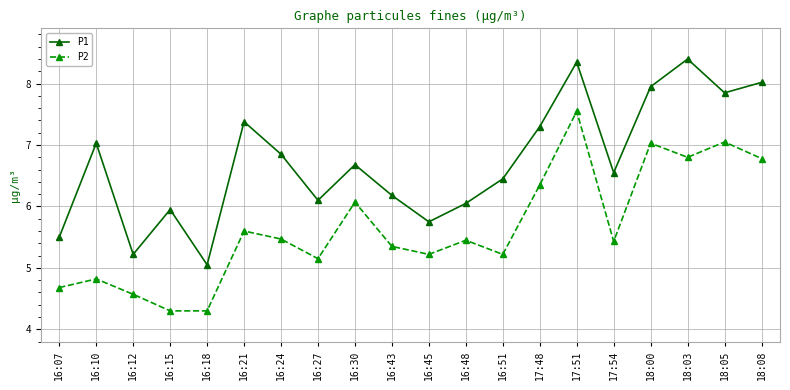

What is the smallest value displayed?

4.3